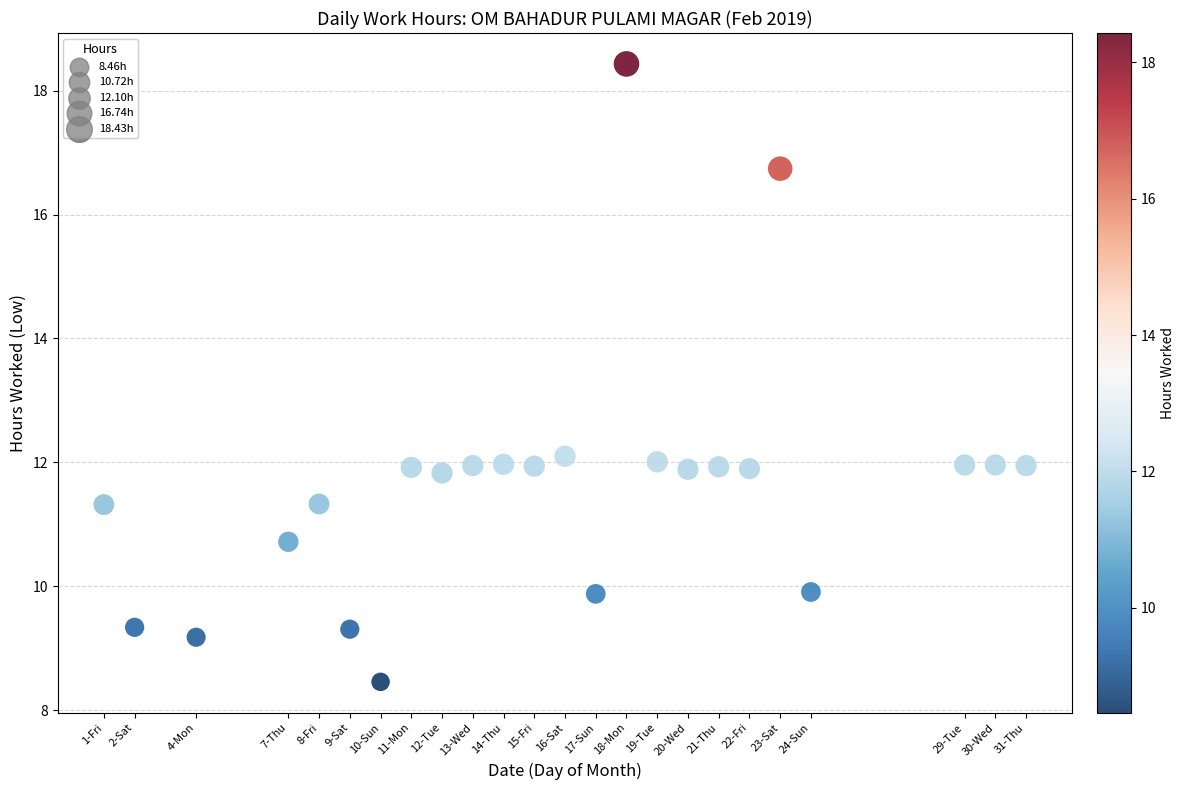

What is the range of X values (max minus min)?

30.0